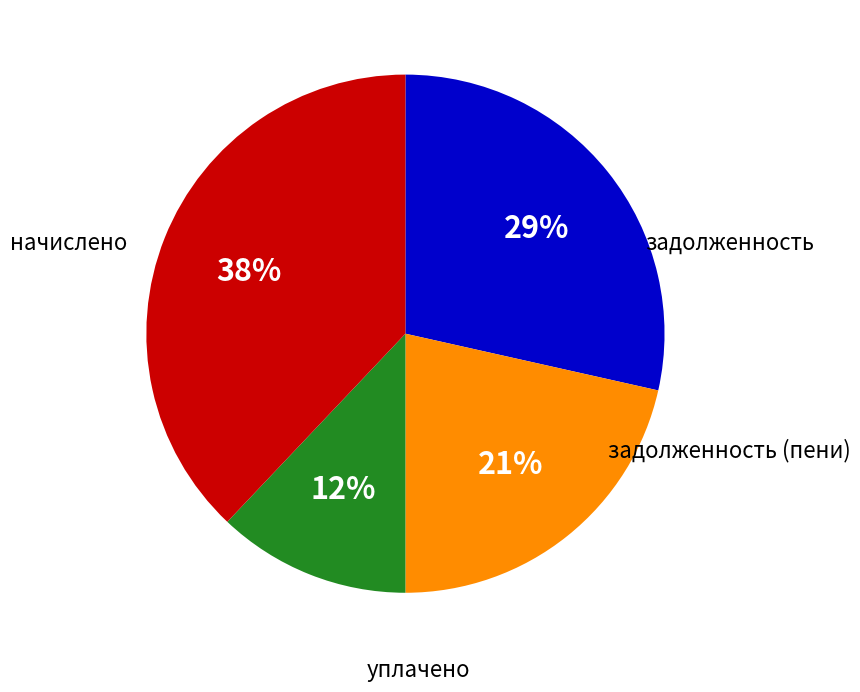

Count the number of slices in the pie.

4